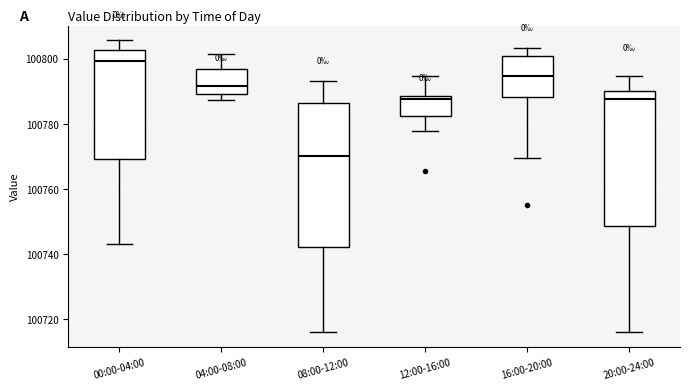

Which box has the lowest median line?

08:00-12:00